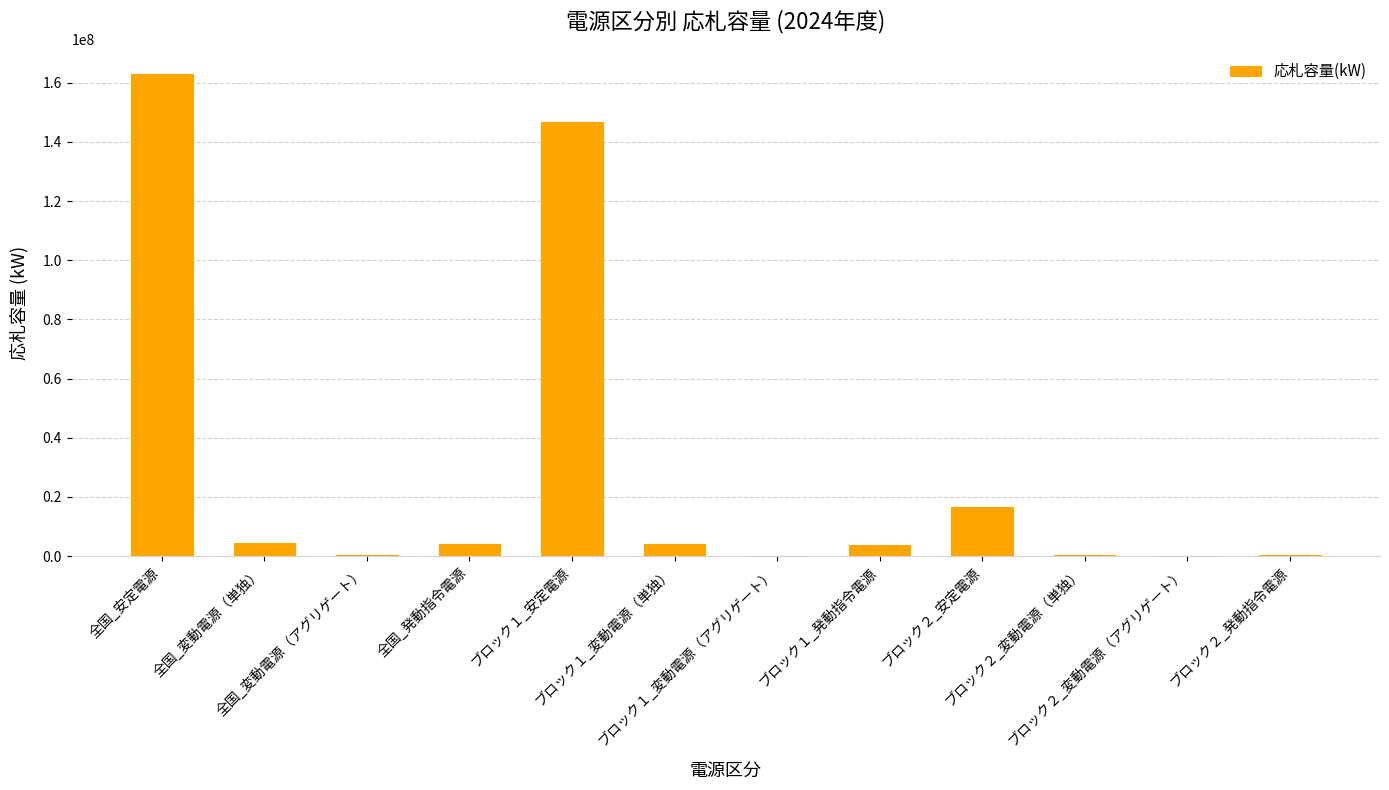

What is the greatest value displayed?

163114237